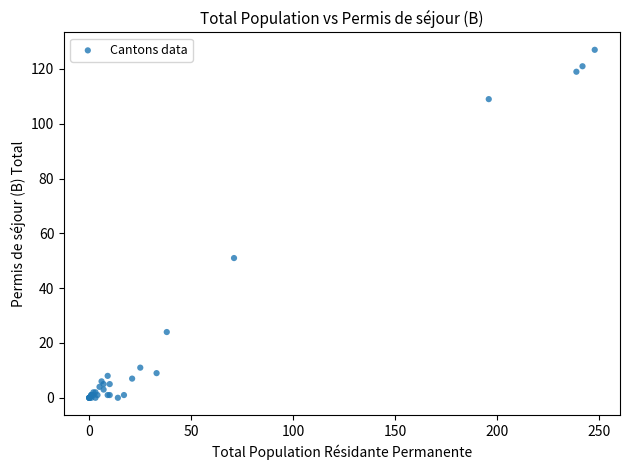

What Y value in the scatter plot is closest to 63?

51